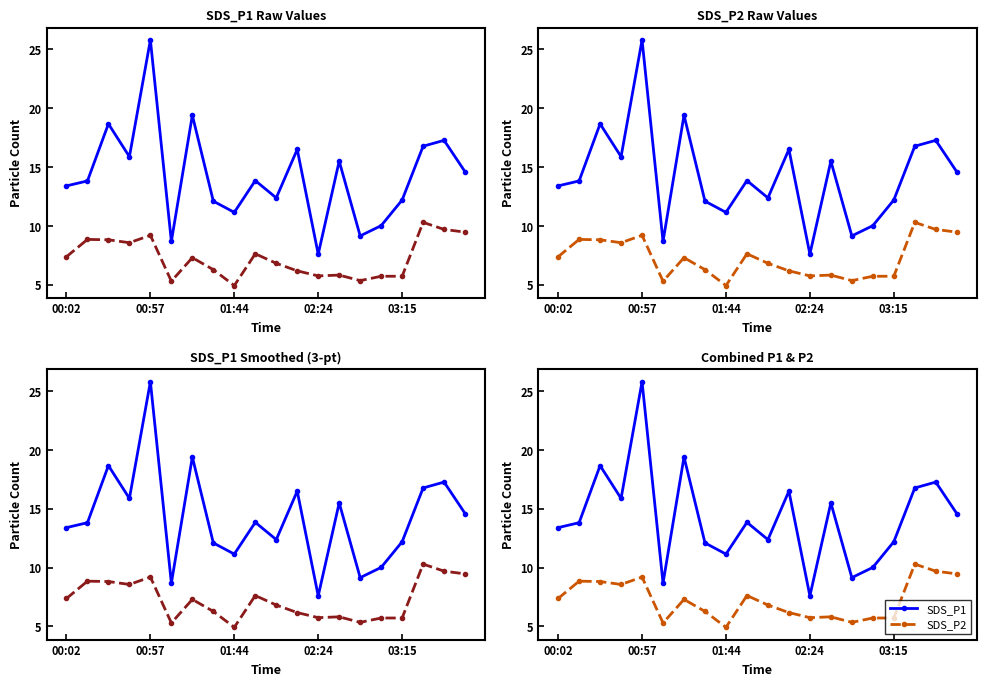

How many interior local valleys does the SDS_P1 series have?

6